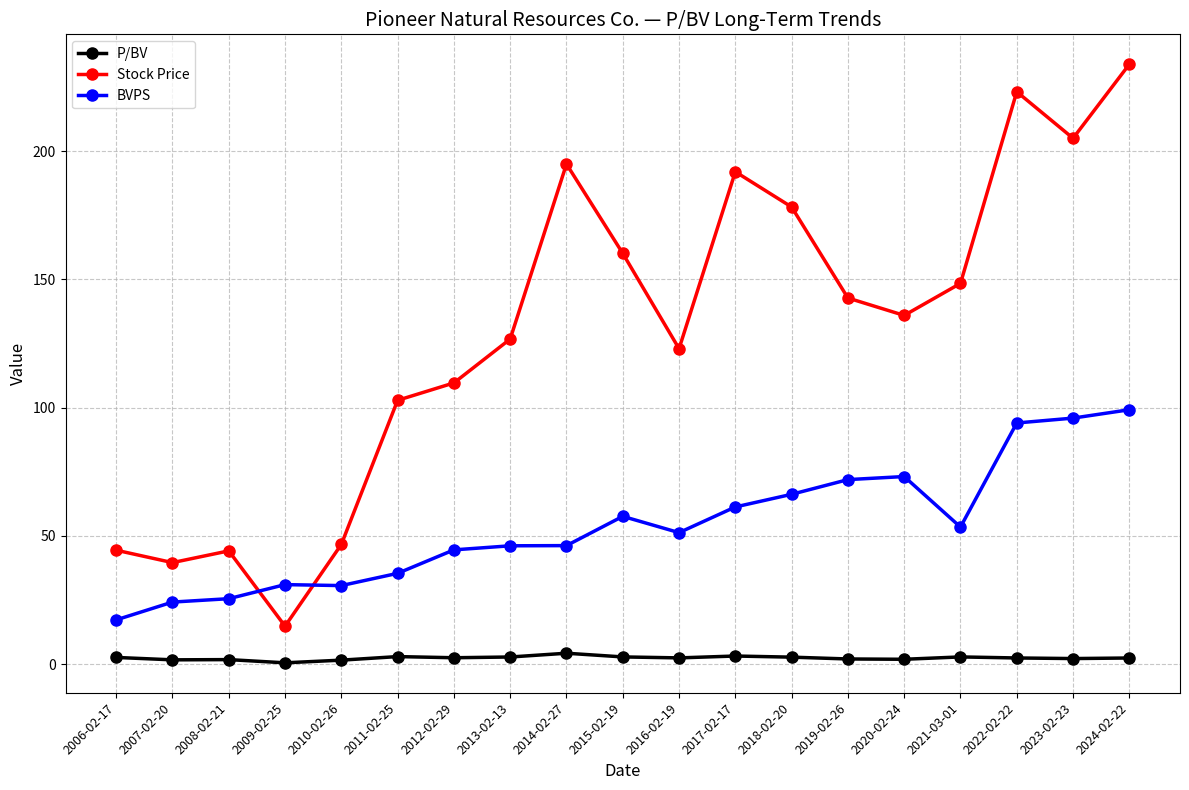

Is it true that Stock Price equals 23.6 at 2009-02-25?

False